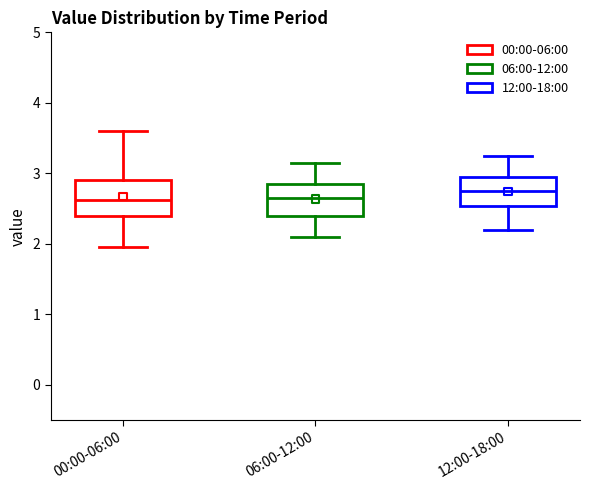

Where does the upper whisker of the box for 12:00-18:00 end on the y-axis? The values are not printed on the chart, so give them approximately, as read against the axis.

3.3